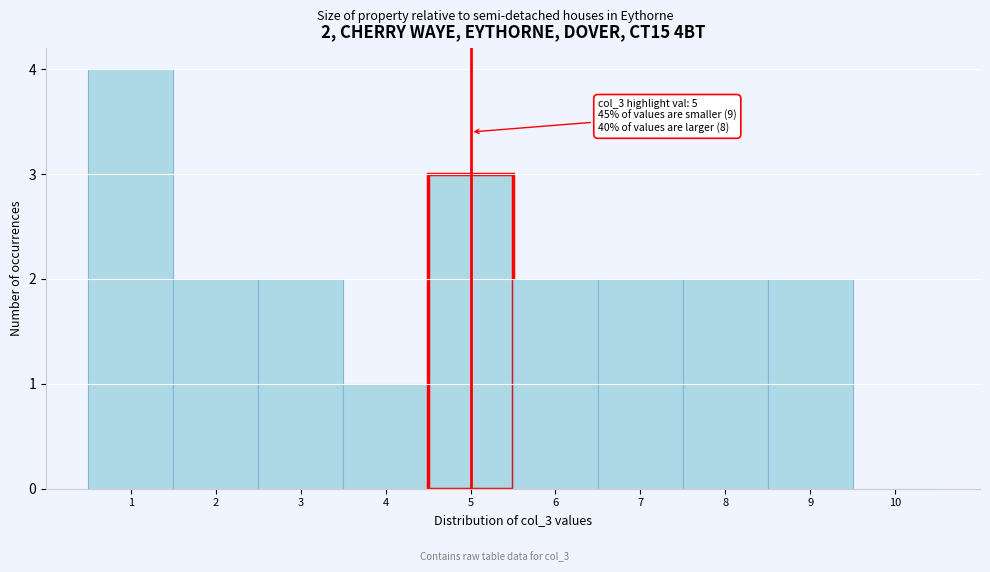

Over which range of the x-axis is the bar tallest?

0.5 to 1.5